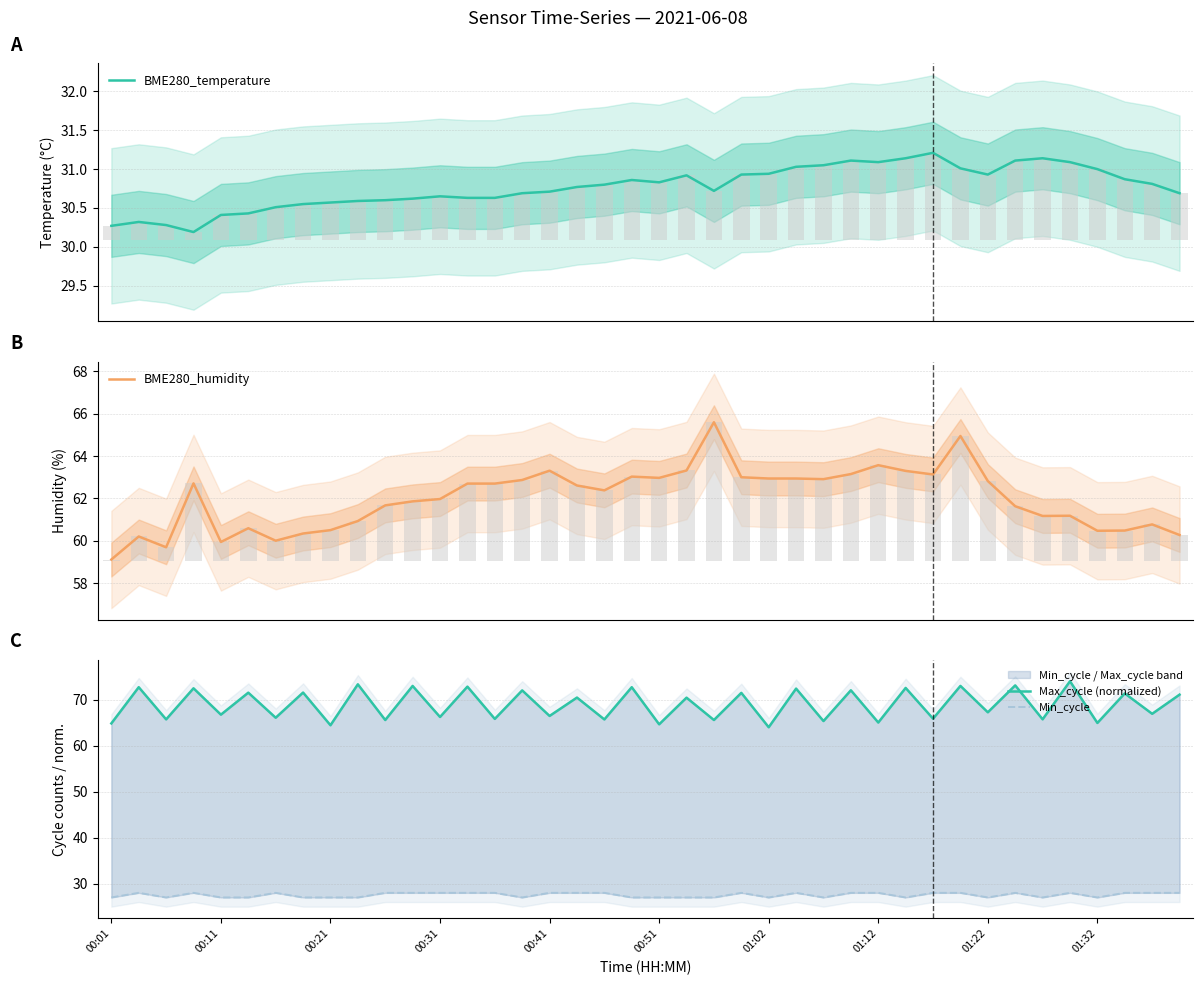

How many groups of bars are there?

40